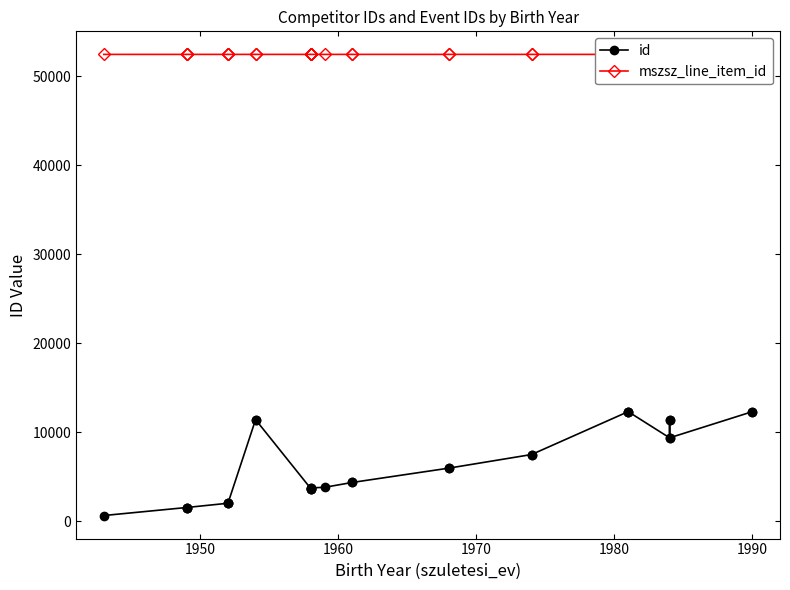

The value of id at 9 is 6645. True or false?

False